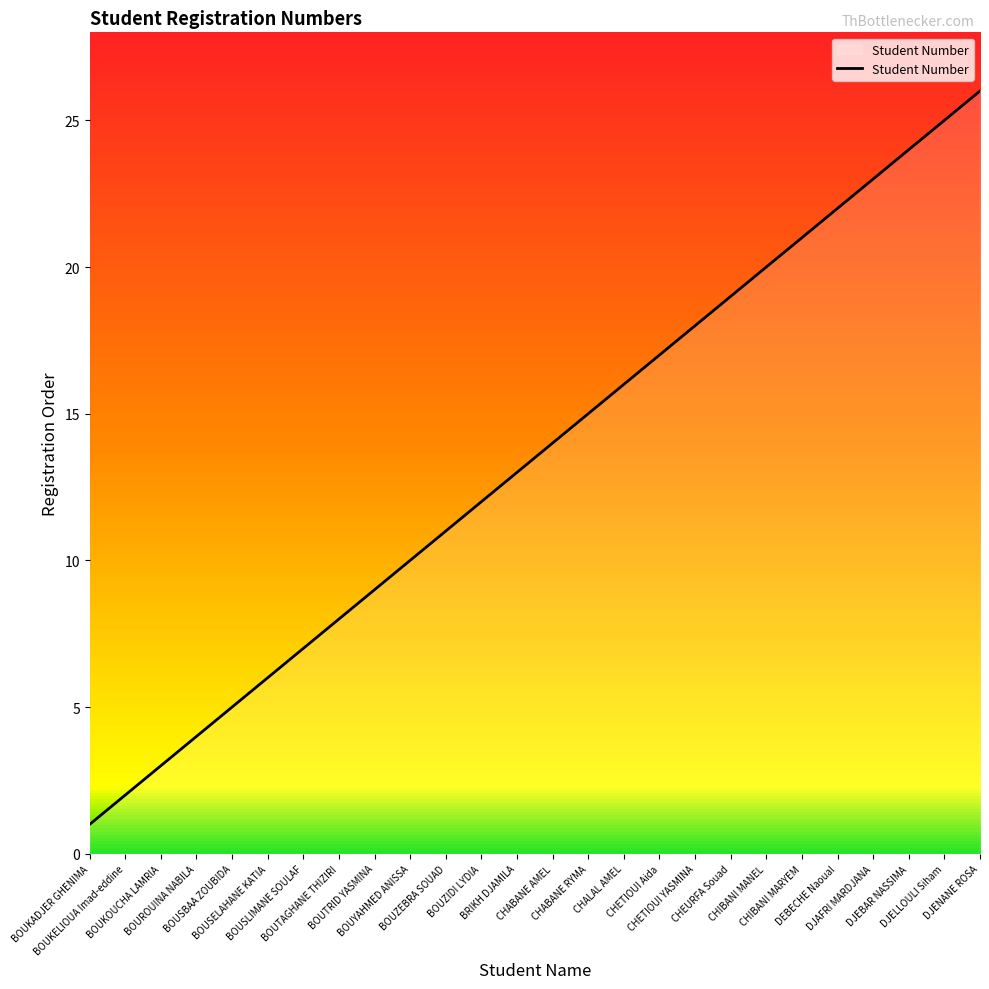

What is the average value?

14